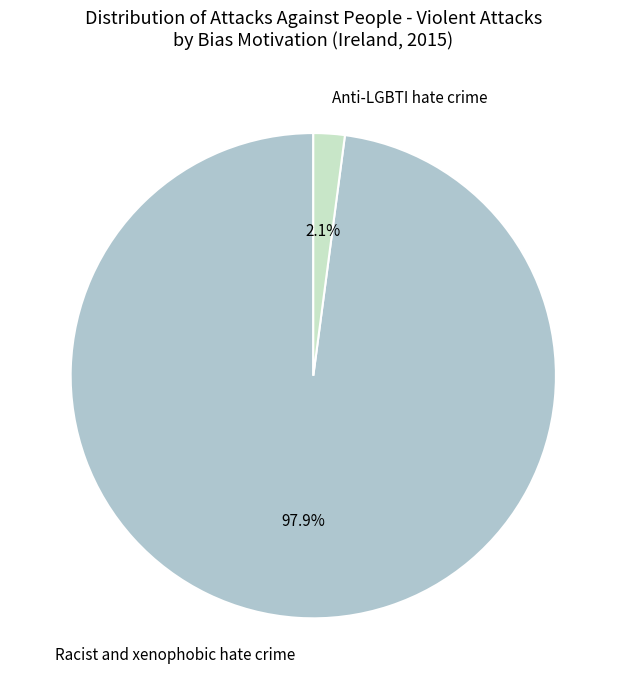

Is the sum of Racist and xenophobic hate crime and Anti-LGBTI hate crime greater than half?

Yes